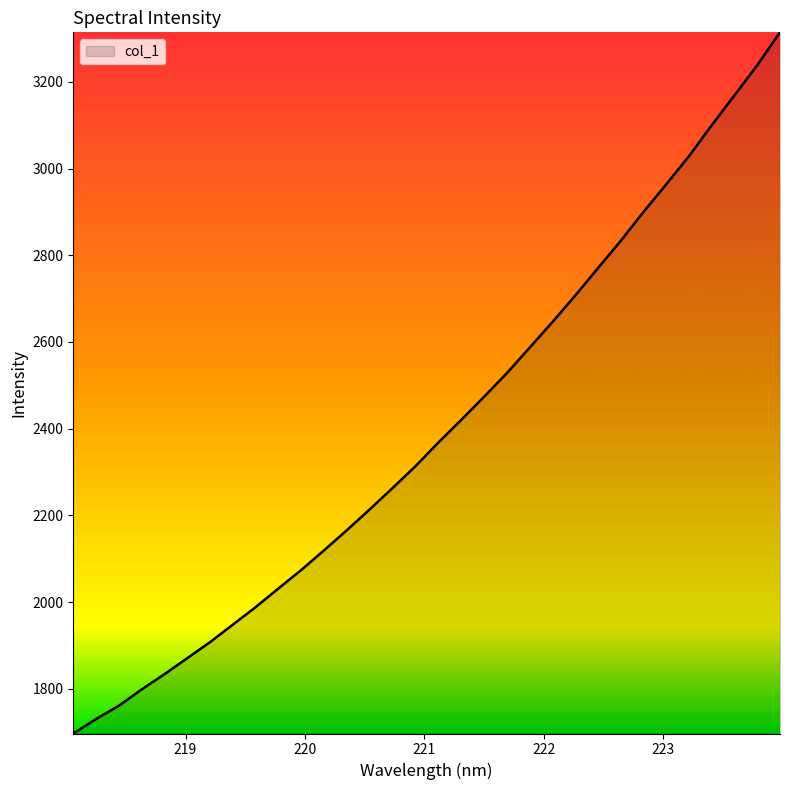

What is the difference between the maximum and minimum values?

1617.3